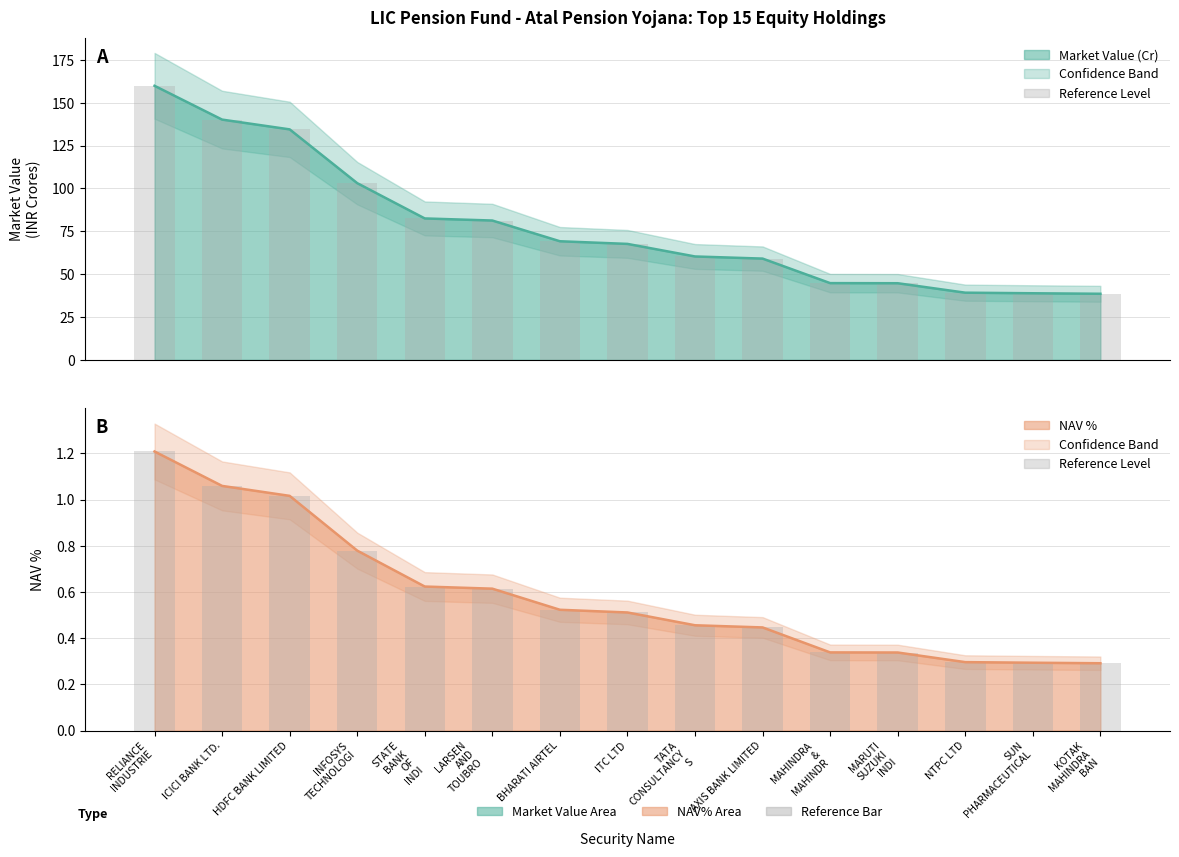

What is the label of the 11th bar from the right?

STATE BANK OF INDI